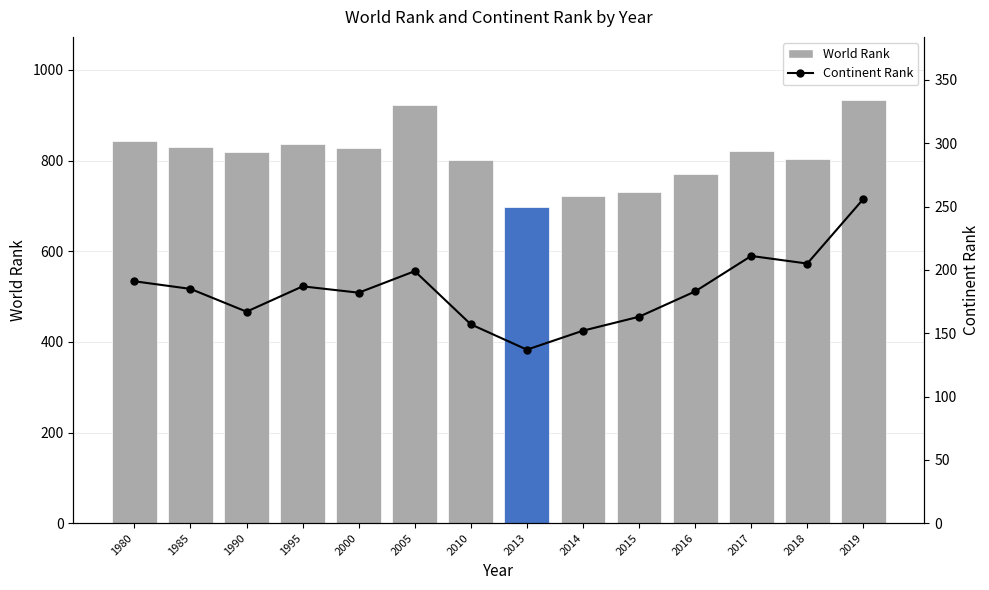

Are the bars horizontal?

No